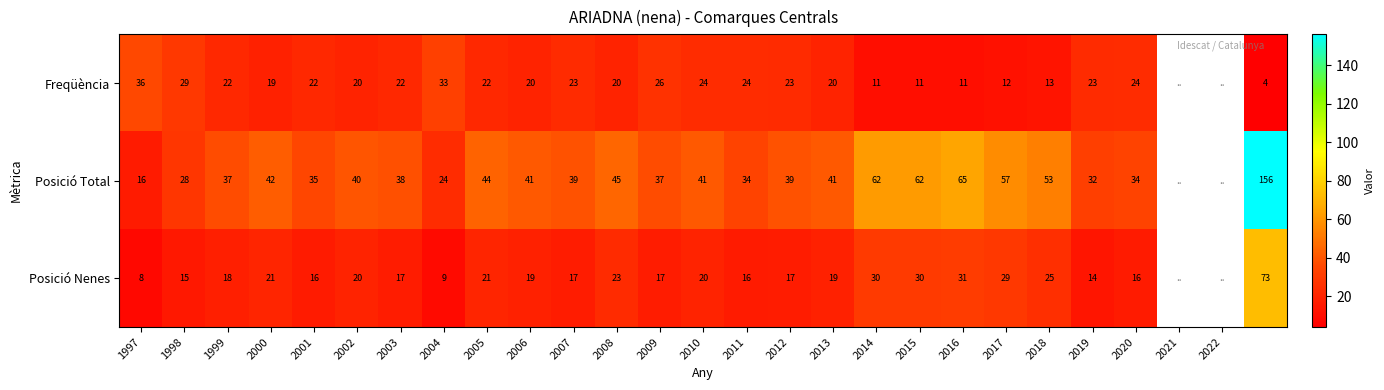

Rank the series at 1997 from lowest to highest value.

Posició Nenes, Posició Total, Freqüència